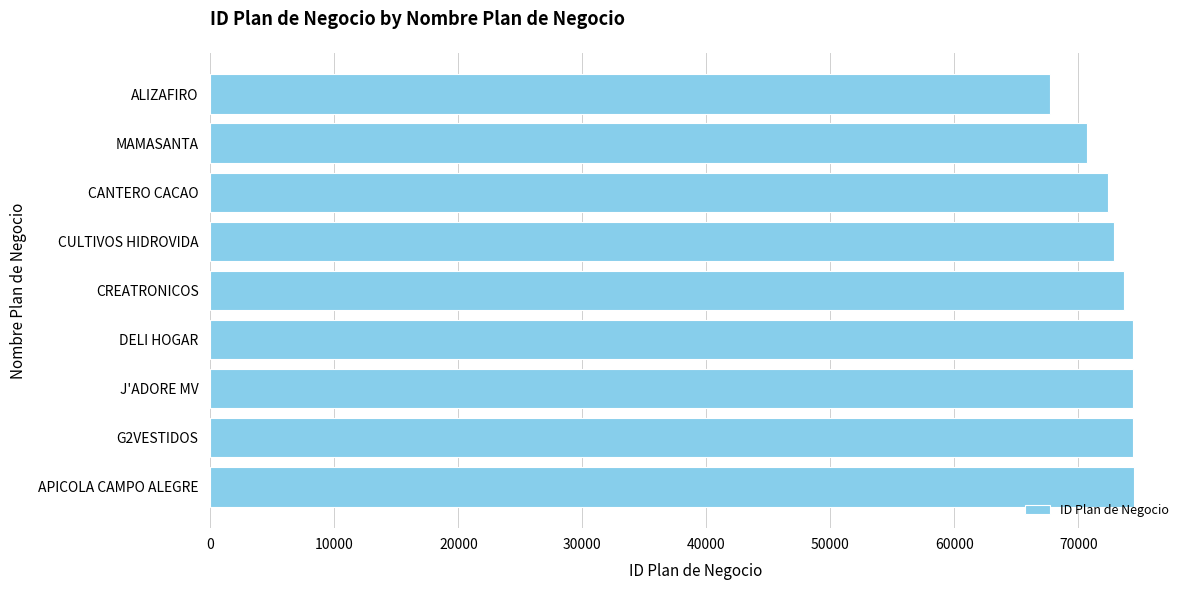

What is the greatest value displayed?

74475